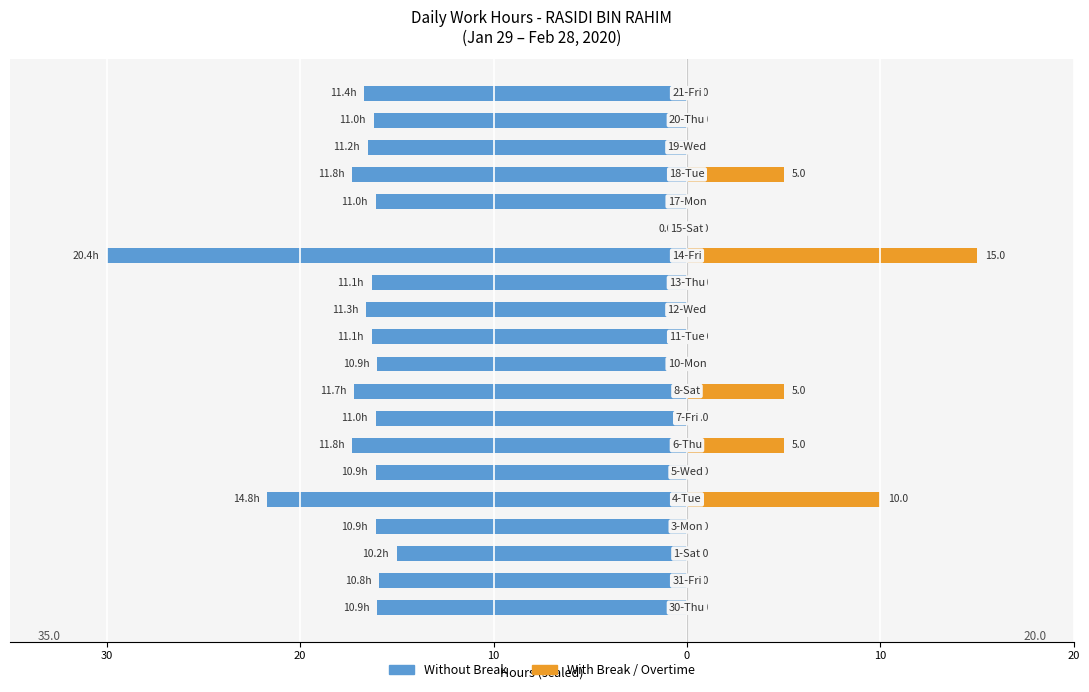

What is the approximate value of Without Break at 30?

-15.9